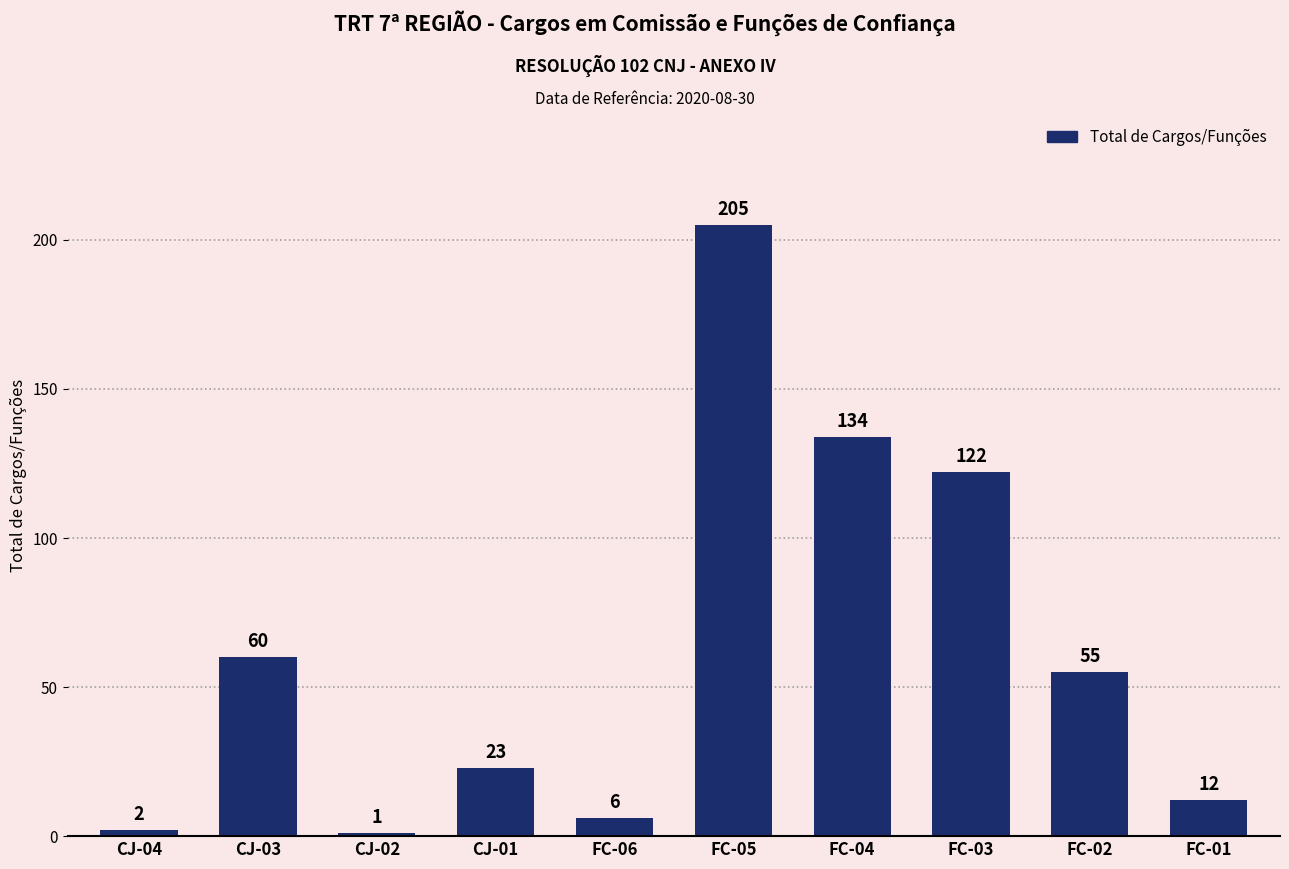

What is the label of the 6th bar from the left?

FC-05